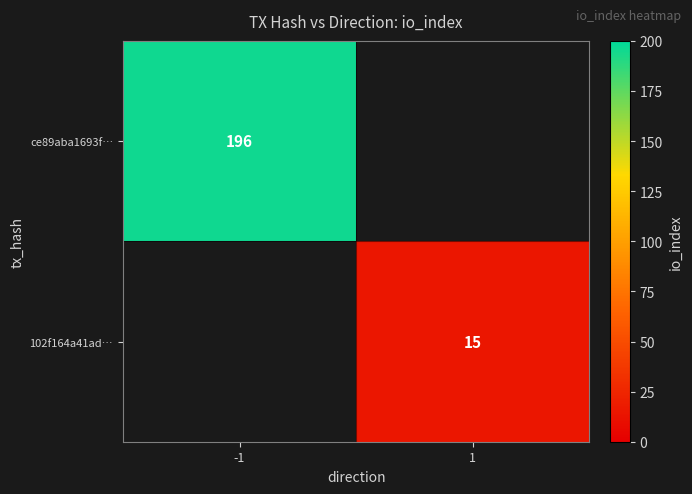

What is the minimum value shown in the chart?

15.0